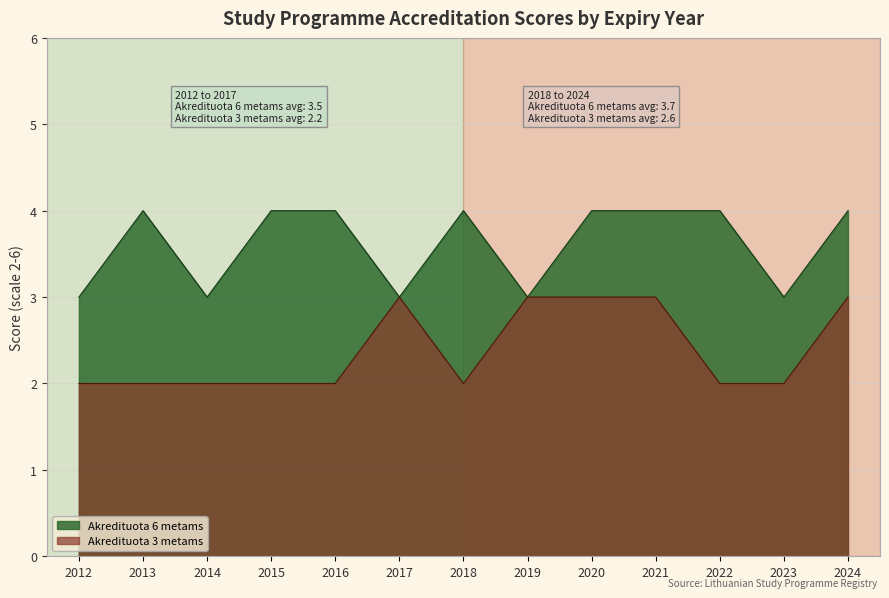

Does the chart have visible grid lines?

Yes